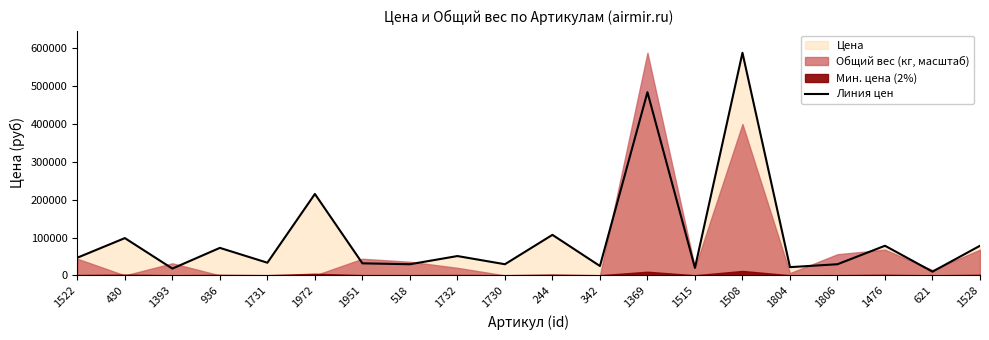

At which category does the data reach its first local peak?

430